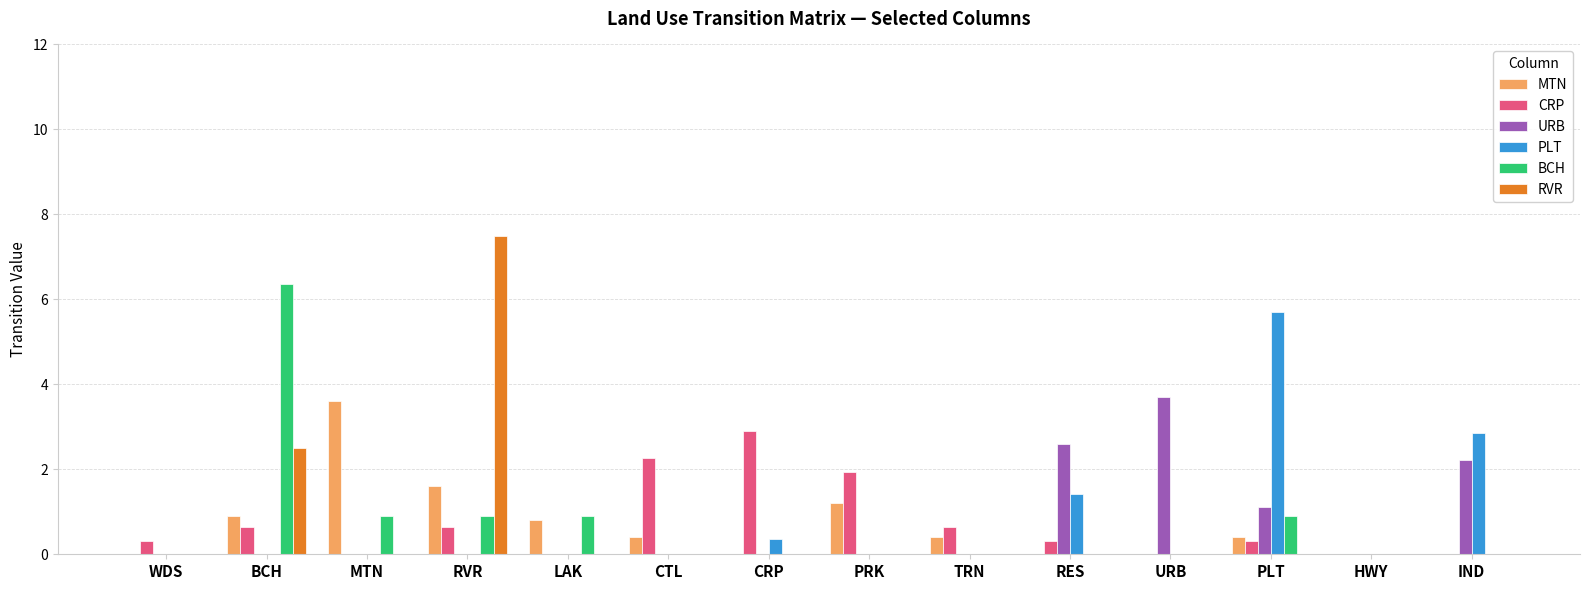

Does the chart contain stacked bars?

No